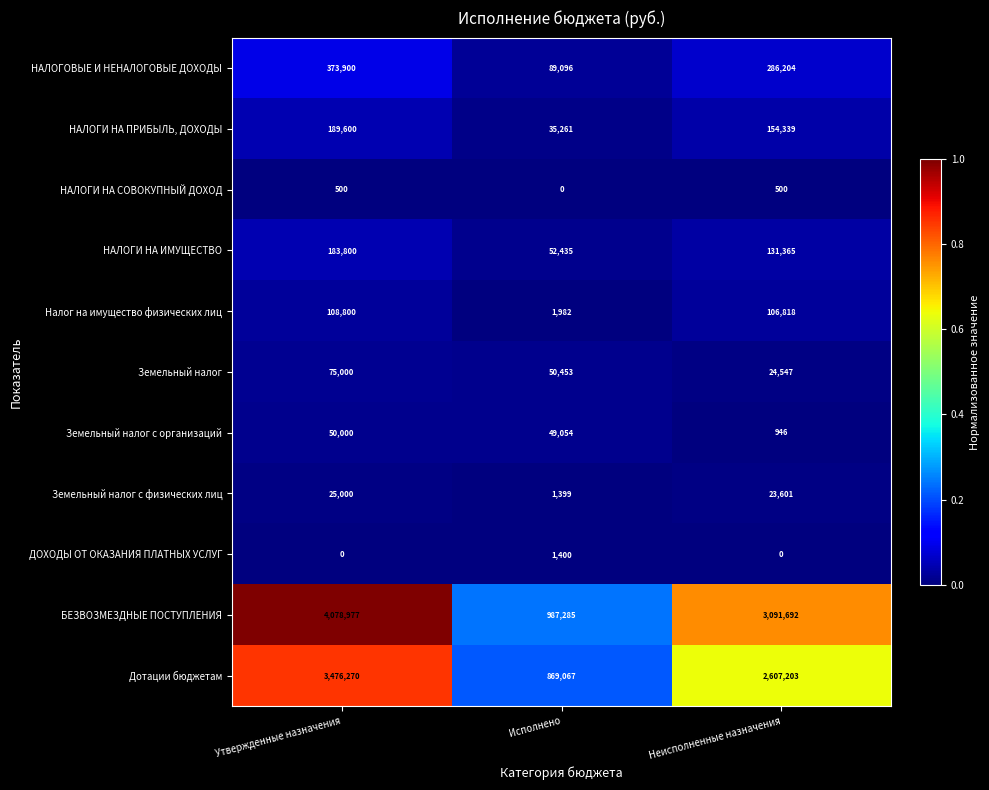

What is the spread (max minus min) of values at Неисполненные назначения?

3091692